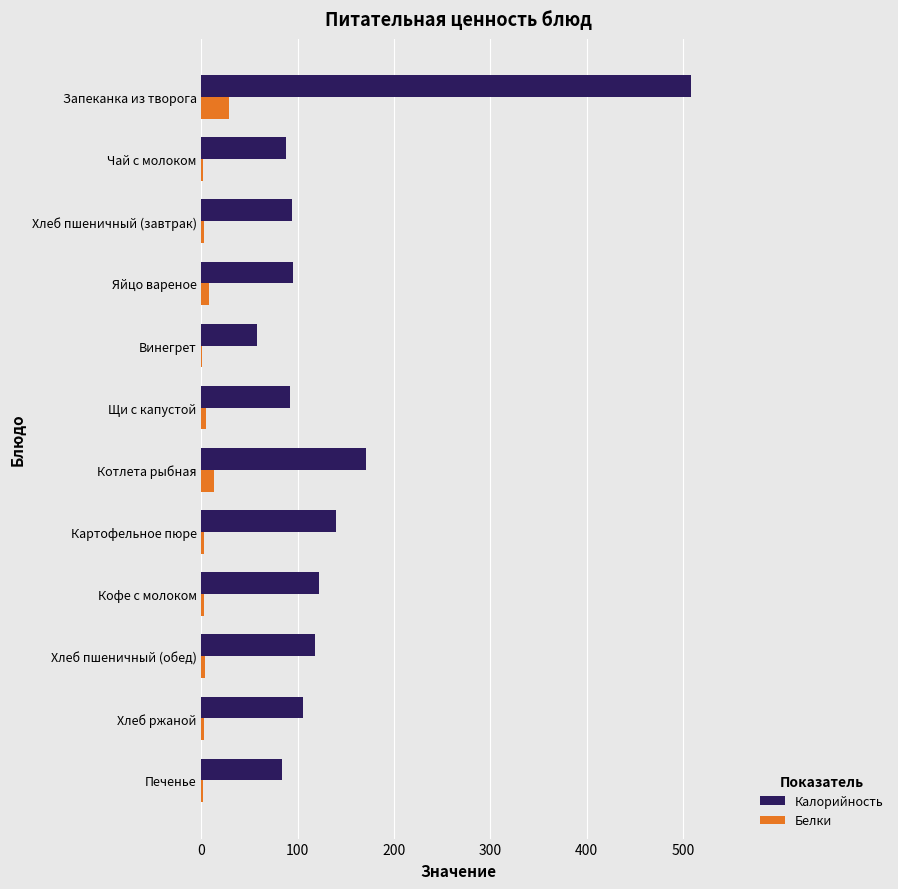

Is the value of Белки at Чай с молоком greater than the value of Калорийность at Хлеб пшеничный (обед)?

No